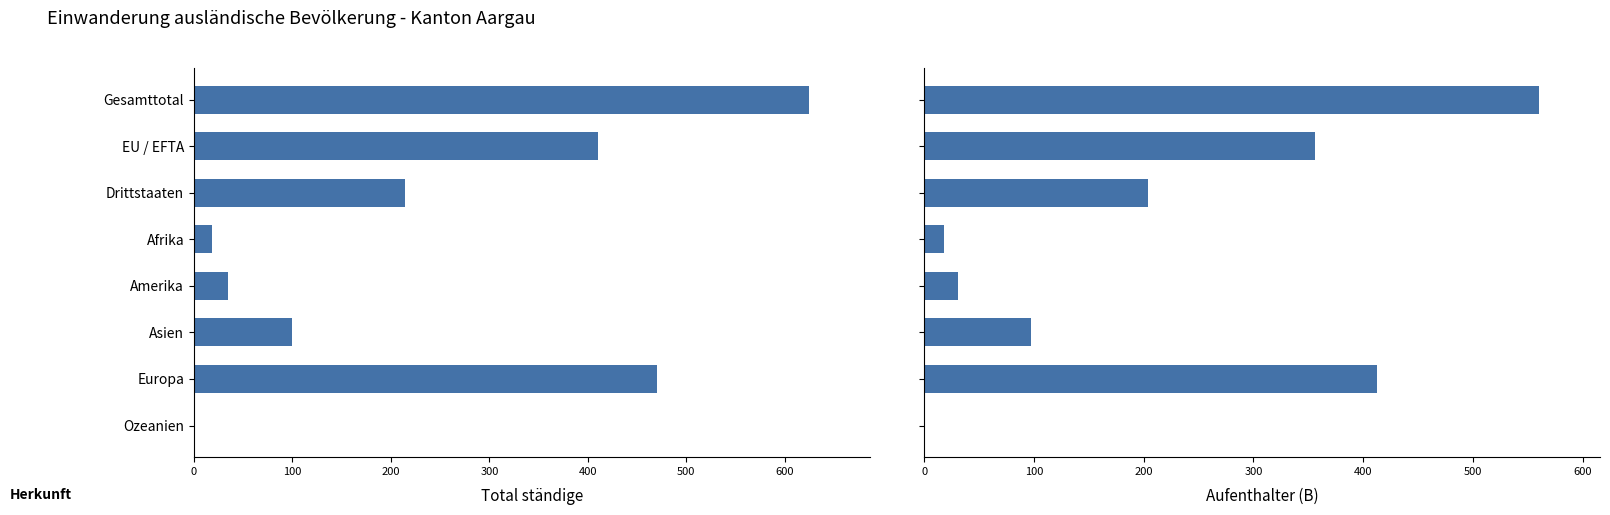

How many series are shown in this chart?

2